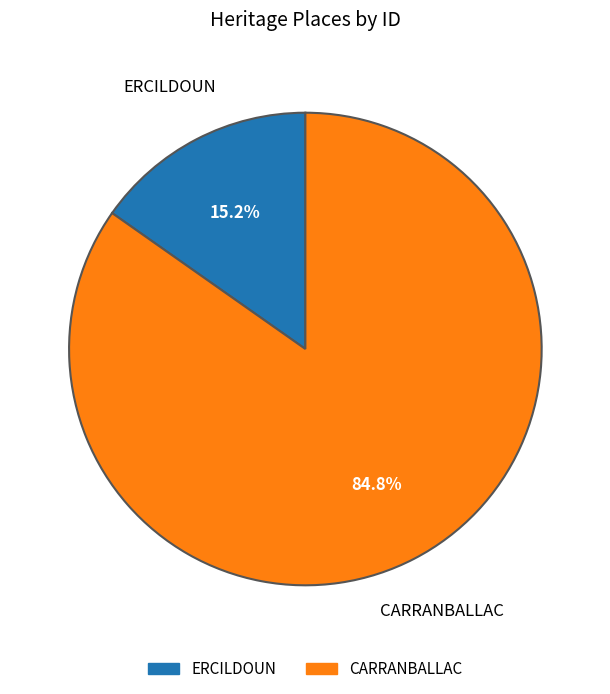

Do CARRANBALLAC and ERCILDOUN together represent more than half of the pie?

Yes